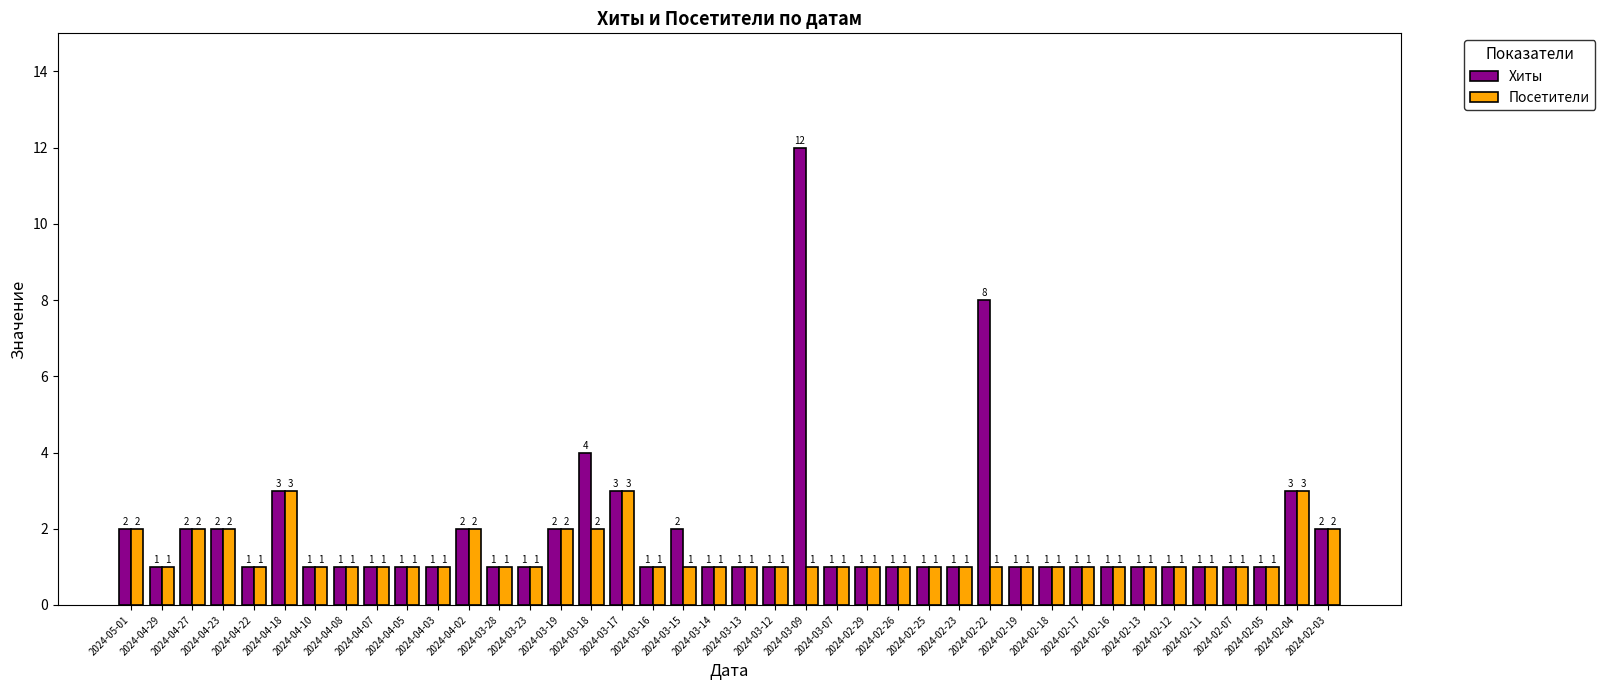

Is it true that Хиты equals 2 at 2024-04-02?

True